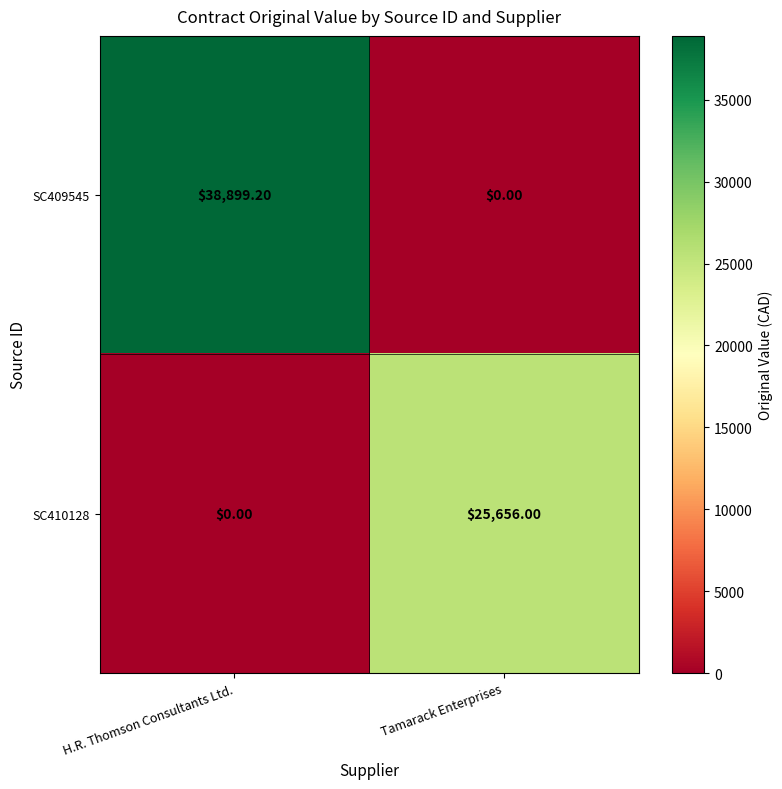

Which series has the largest range (max minus min)?

SC409545